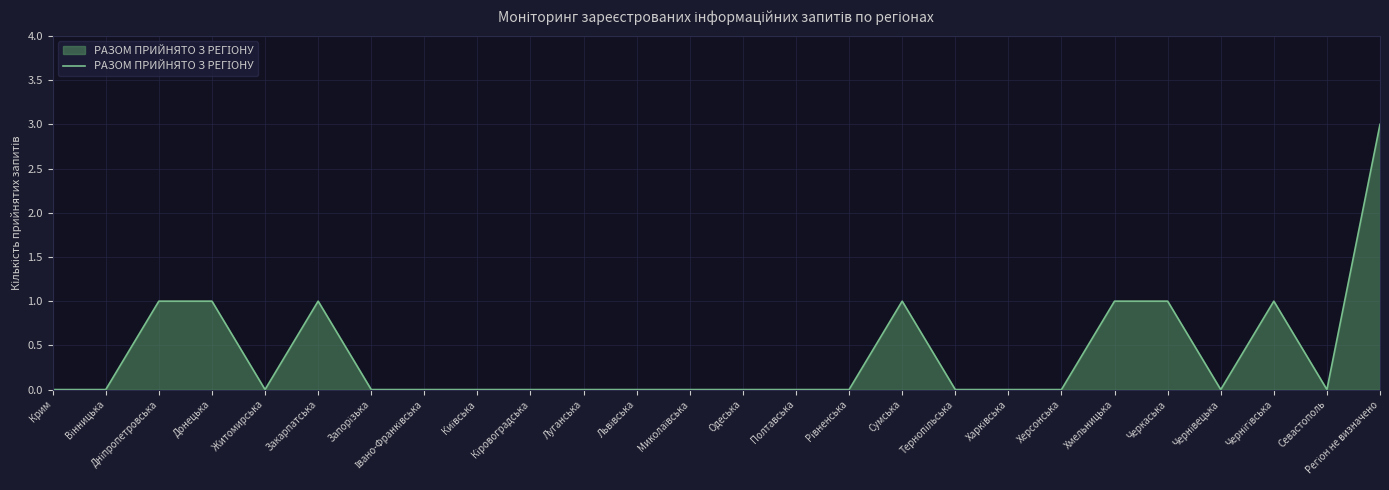

True or false: the data shows 2 at Крим.

False